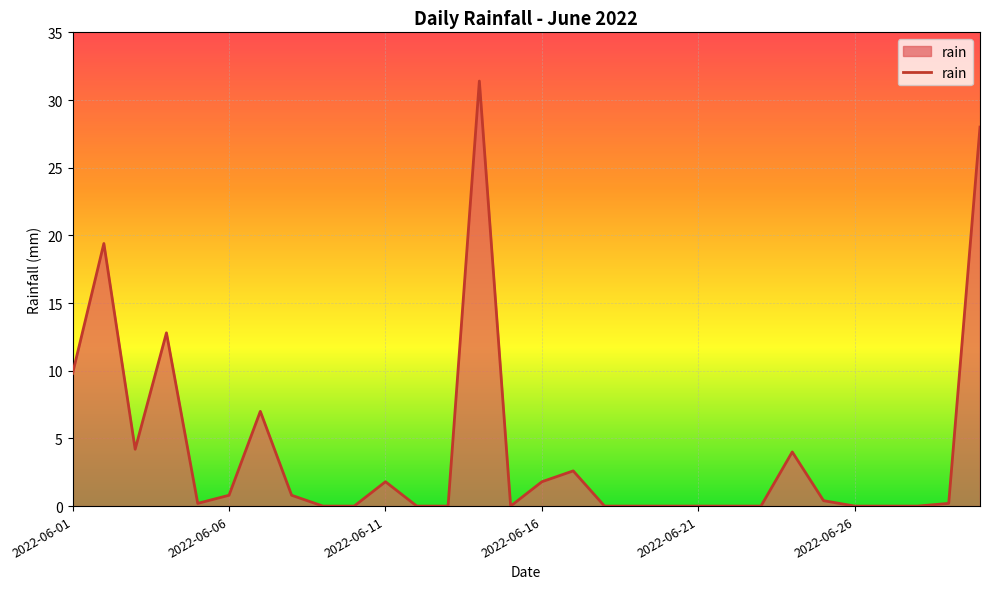

What is the difference between the maximum and minimum values?

31.4